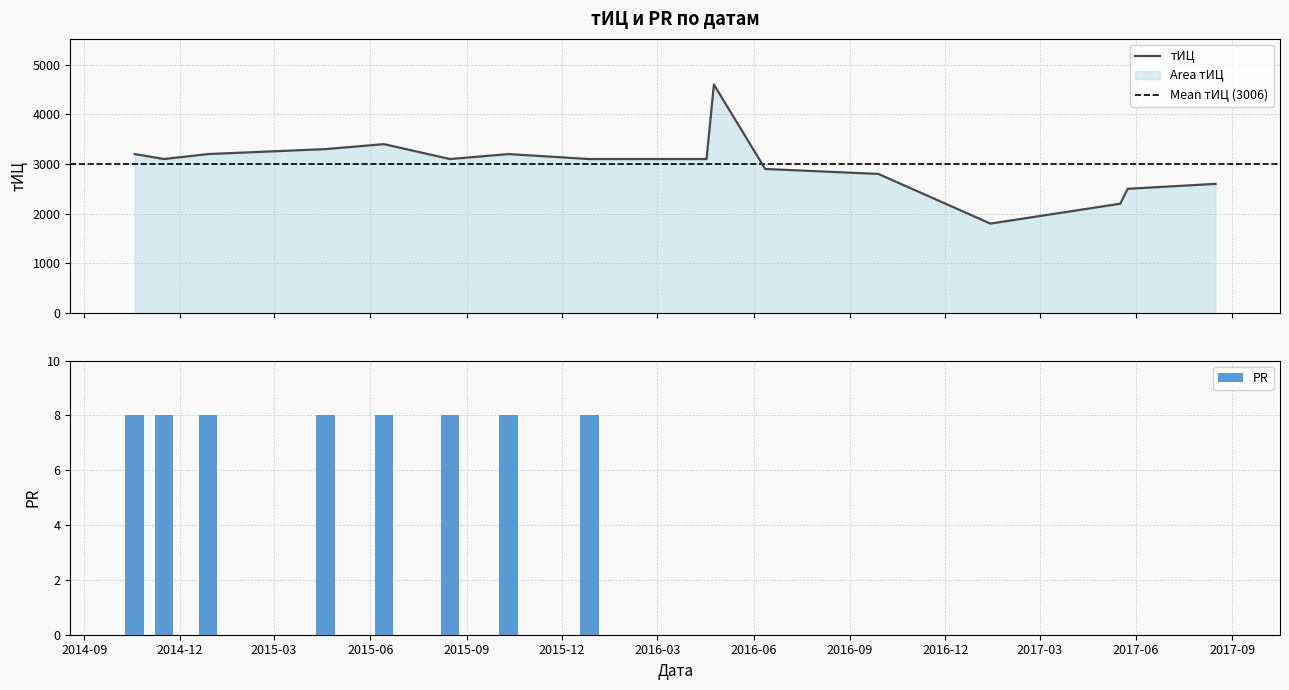

How many values in the PR series are below 8?

8